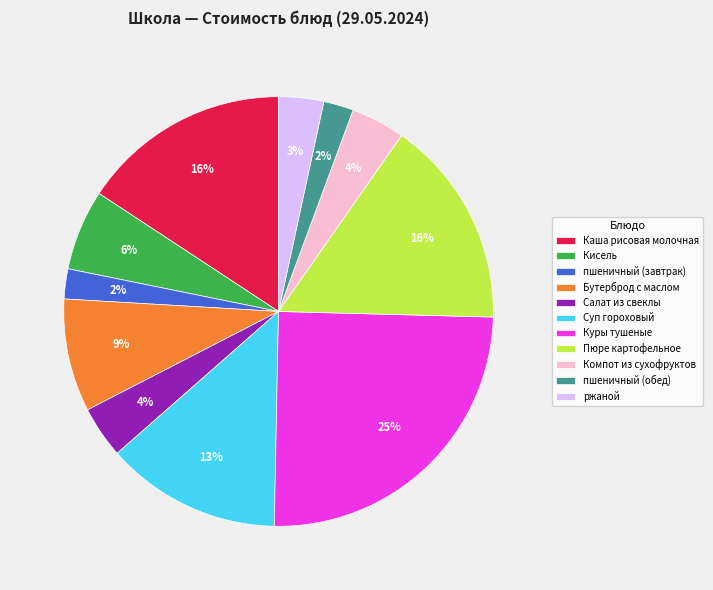

Which has a higher value, ржаной or Суп гороховый?

Суп гороховый